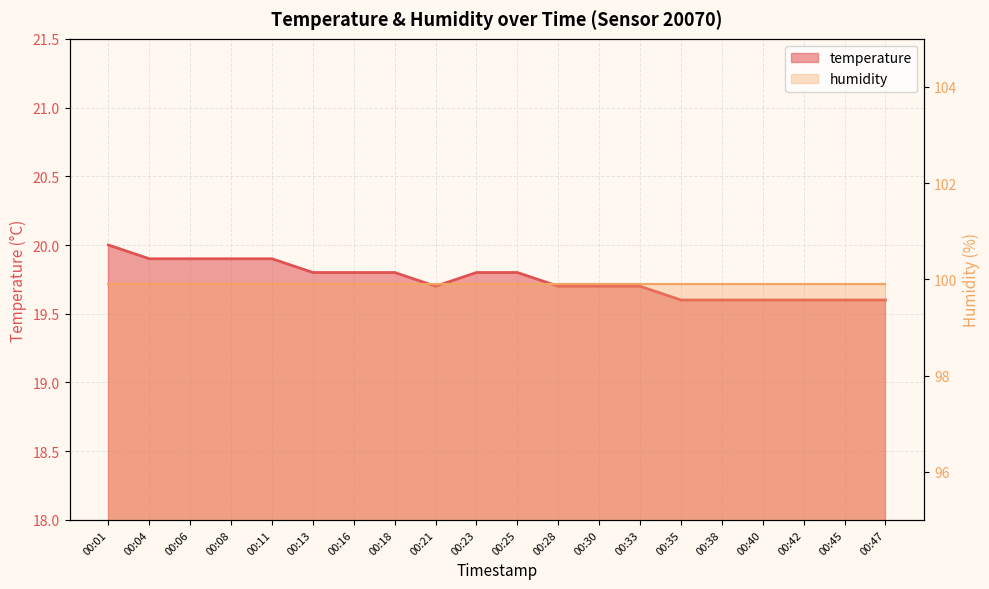

Where is the data nearest to the value 19?

00:35